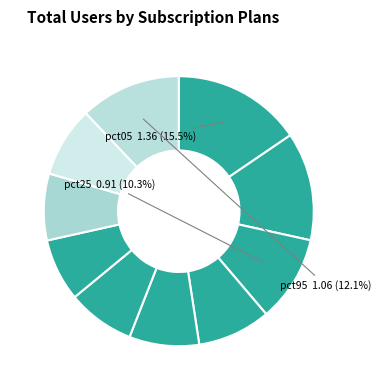

Count the number of slices in the pie.

10